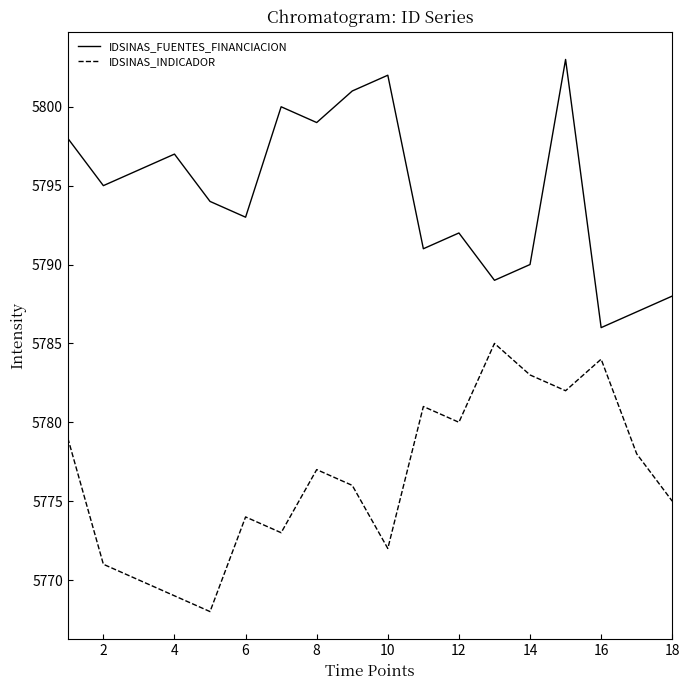

Which series has the largest total across all categories?

IDSINAS_FUENTES_FINANCIACION